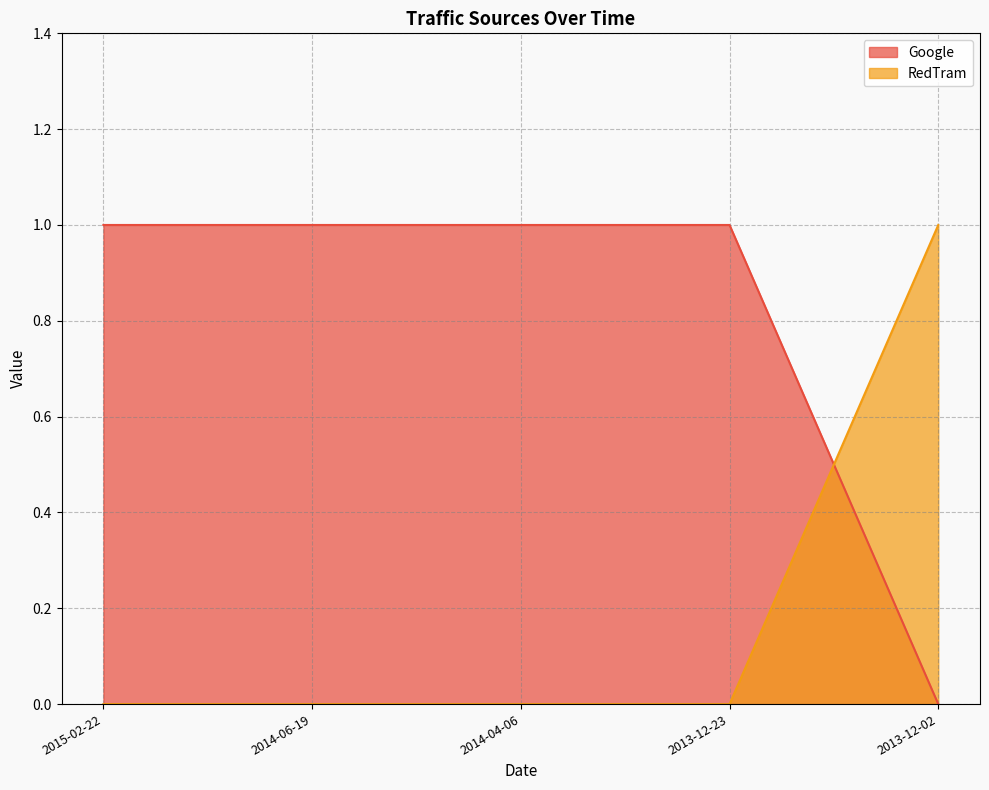

What is the total value across all series at 2014-06-19?

1